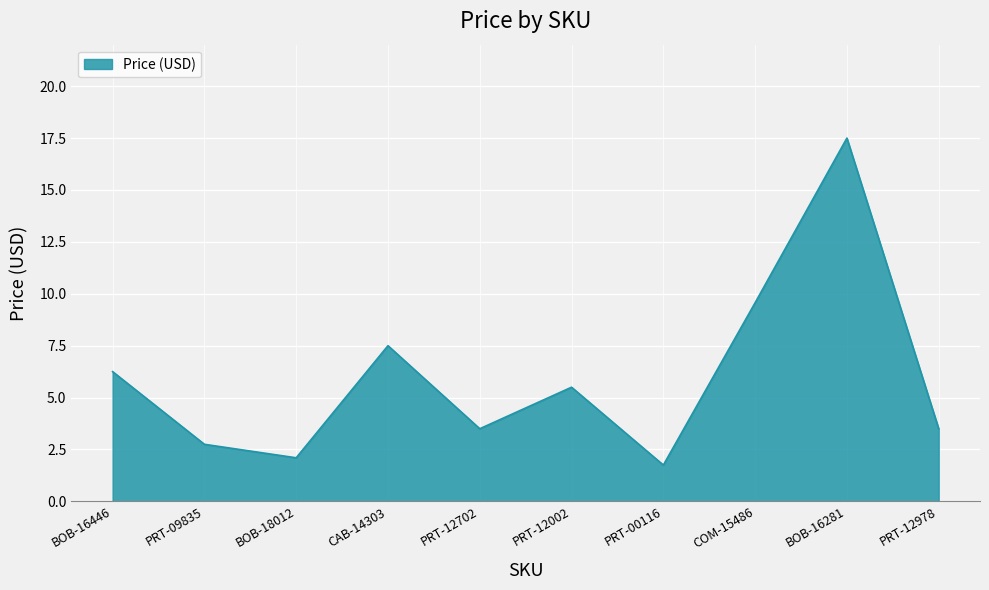

Where does the data first go above 5?

BOB-16446